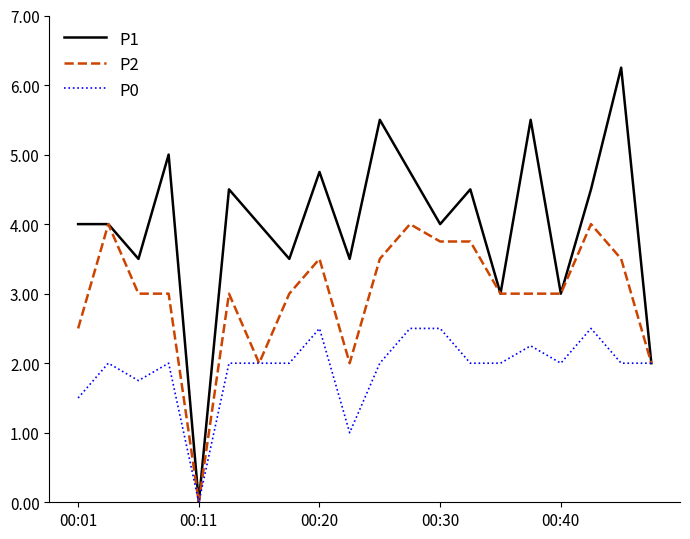

Rank the series by their average value, from lowest to highest.

P0, P2, P1